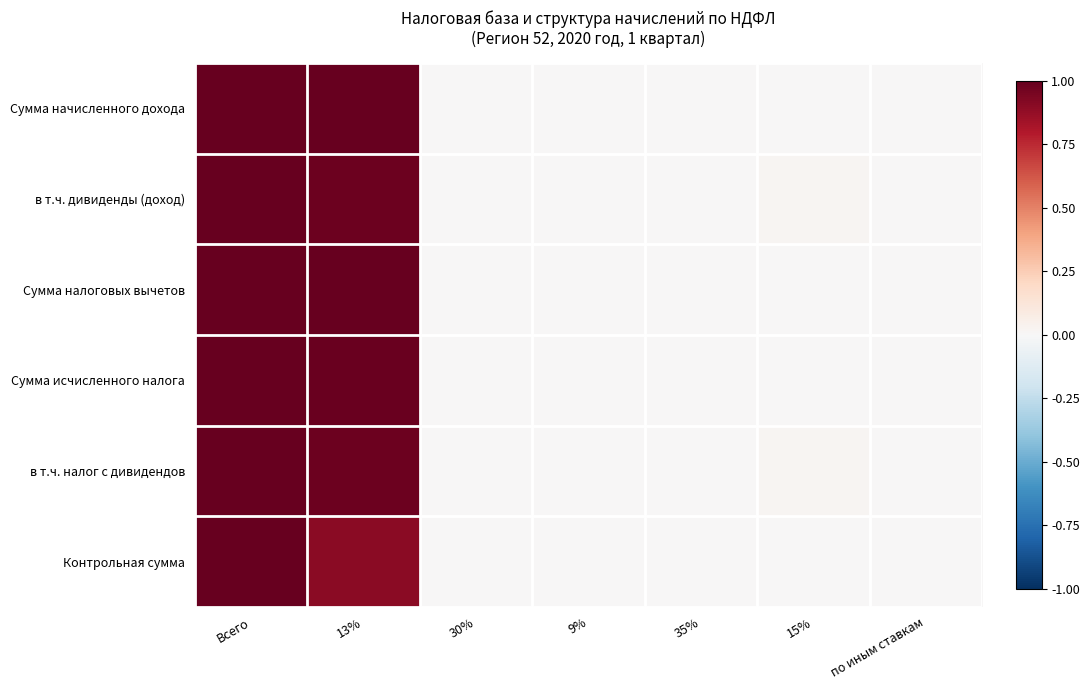

Between 15% and 30%, which is larger?

30%